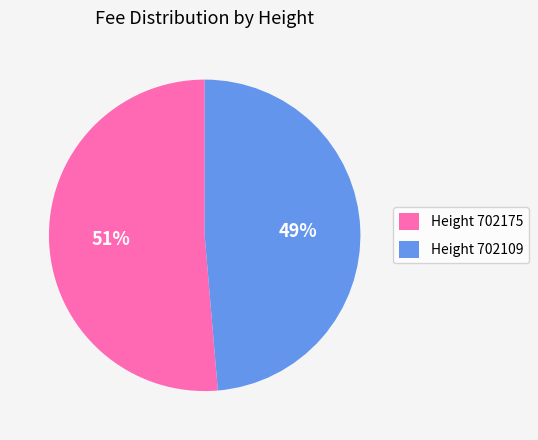

To the nearest percent, what percentage of the pie is Height 702175?

51%